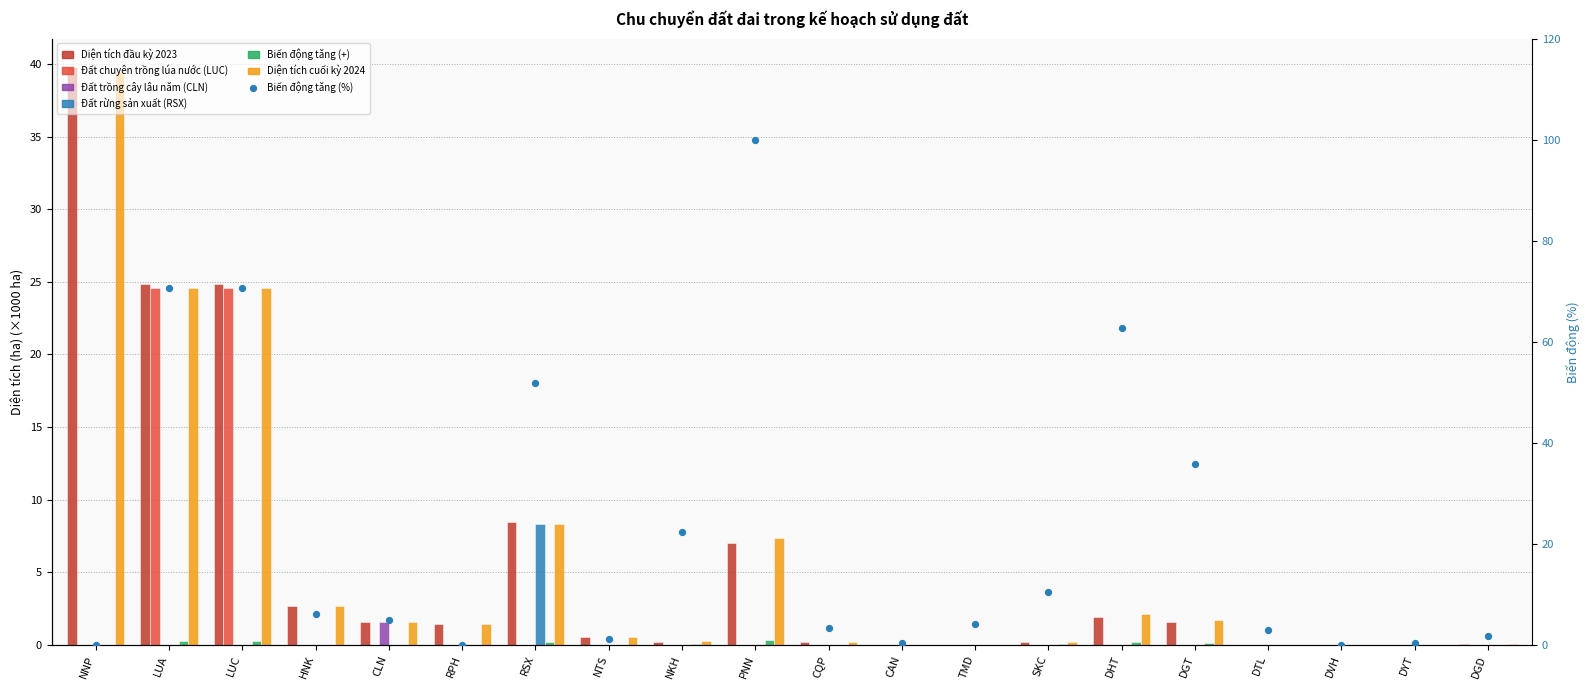

At how many categories does at least one series exceed 64?

3